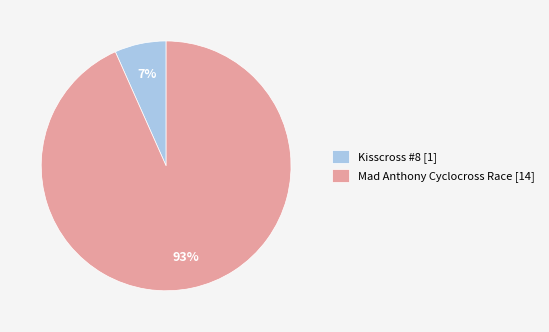

How many slices are in this pie chart?

2